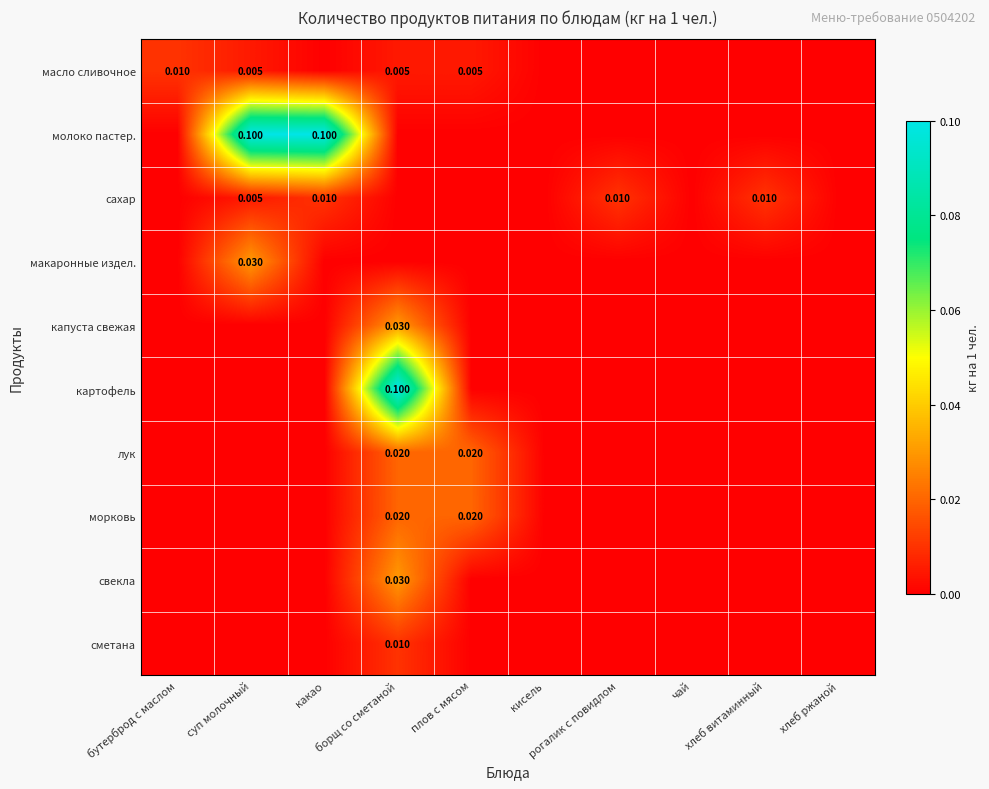

At which category does the chart reach its minimum across all series?

какао